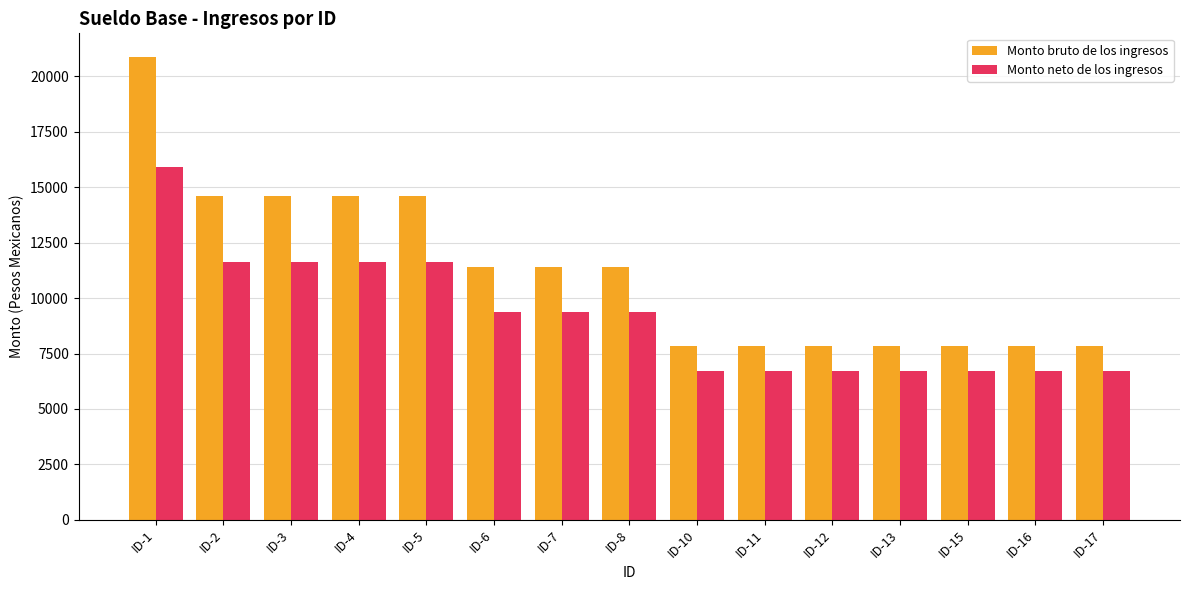

List the series in order of their peak value, highest first.

Monto bruto de los ingresos, Monto neto de los ingresos